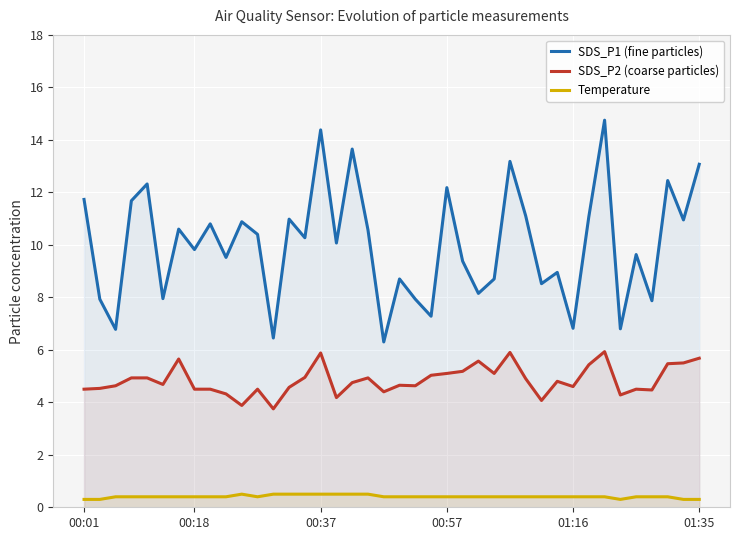

Does the chart display data point markers on the line(s)?

No